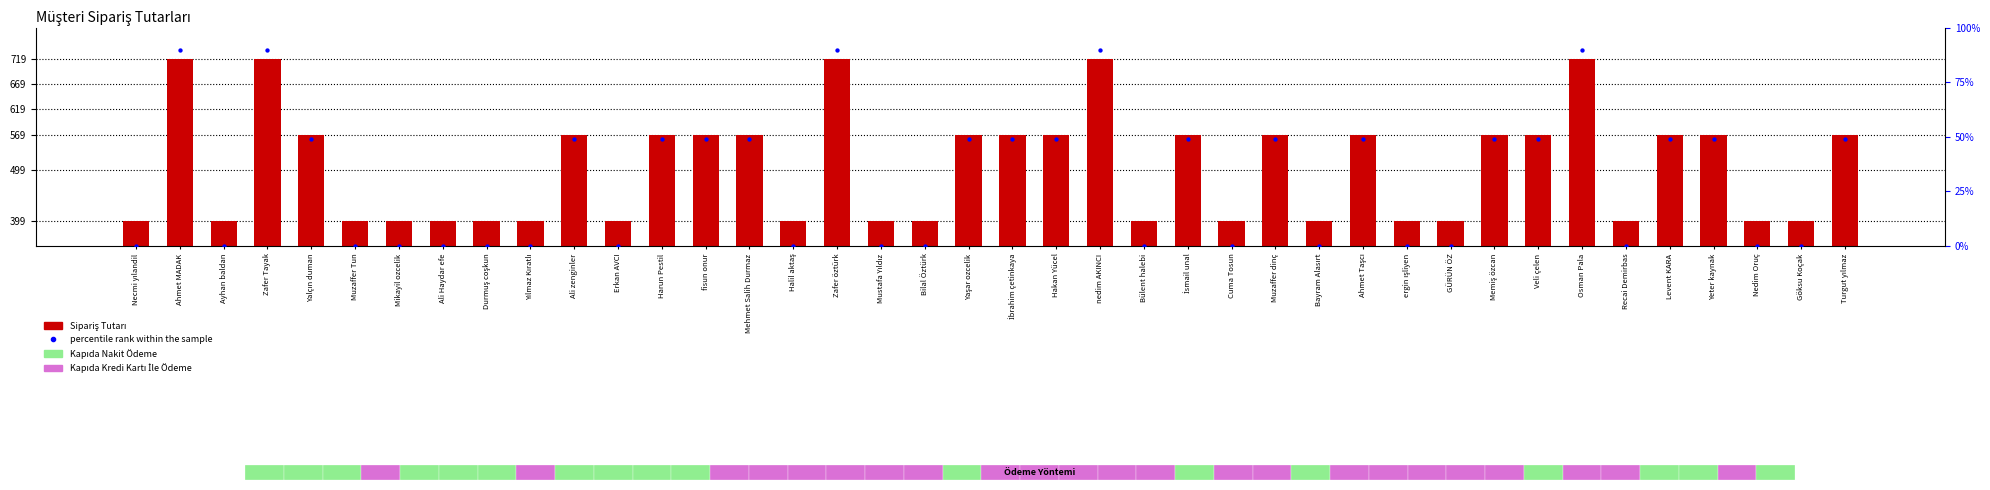

Which series reaches the maximum Y coordinate?

Sipariş Tutarı